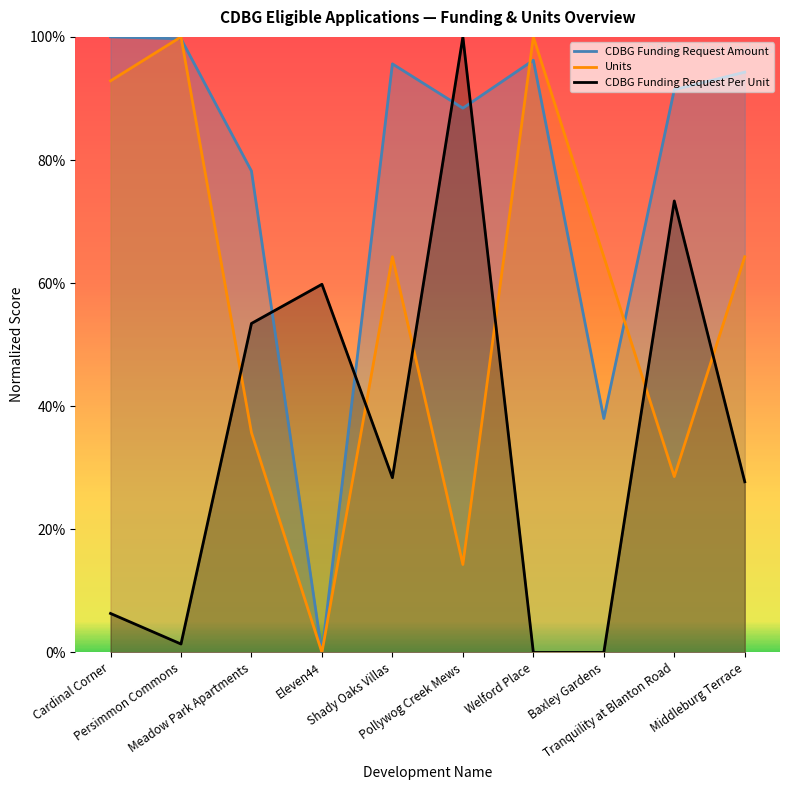

How many lines are shown in the chart?

3